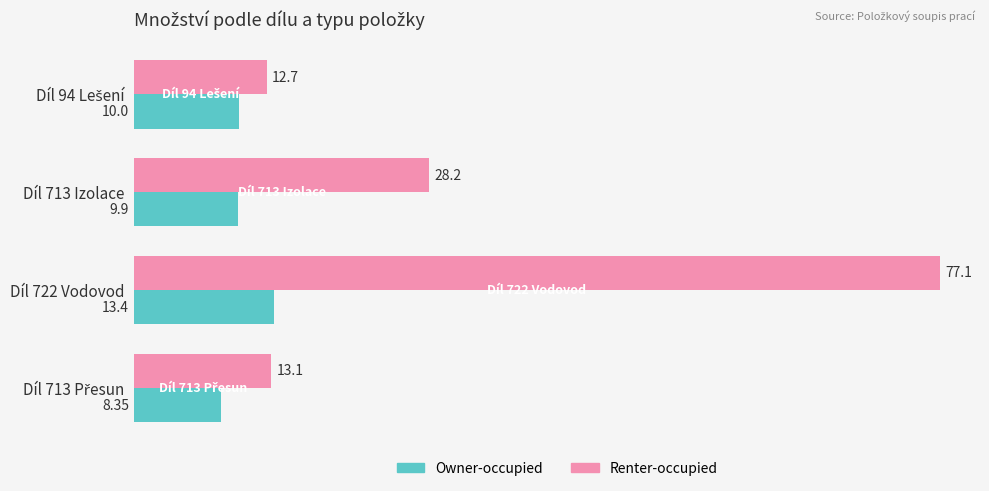

Rank the series at Díl 722 Vodovod from highest to lowest value.

Renter-occupied, Owner-occupied